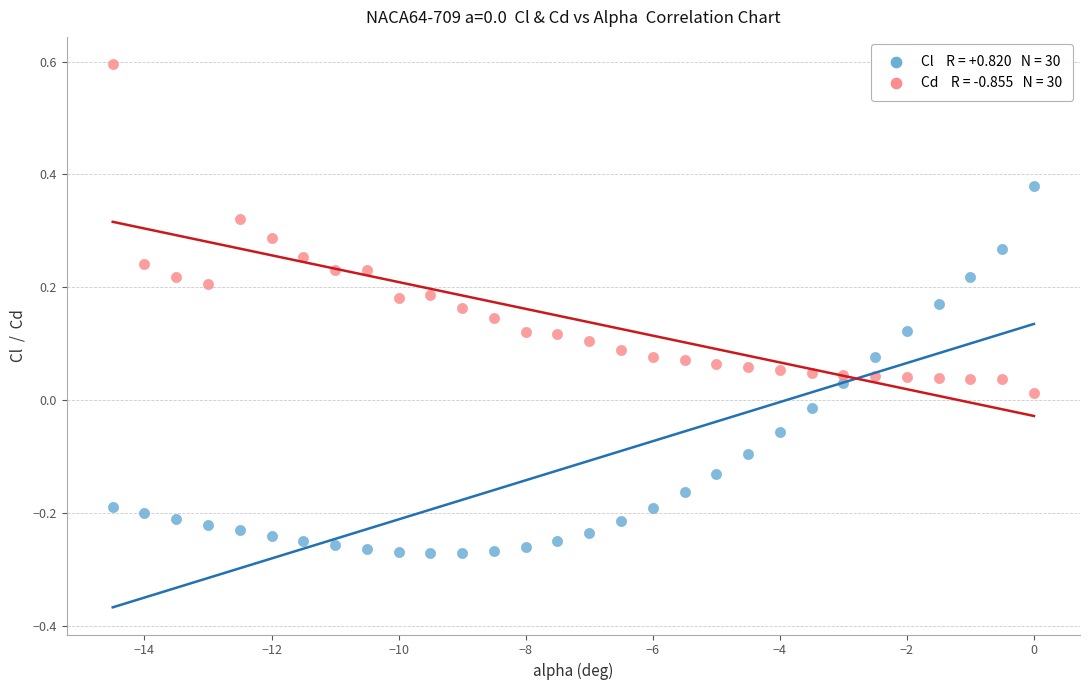

Across all data points, what is the range of Y values (max minus min)?

0.9